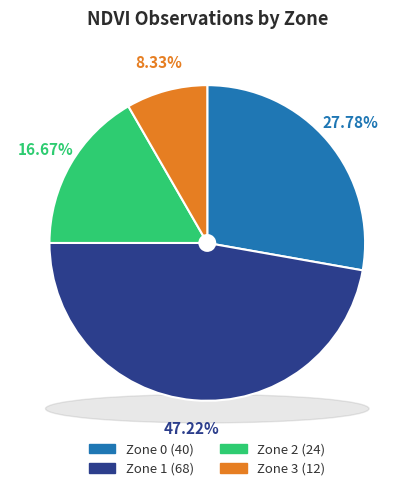

To the nearest percent, what is the difference between the largest and smallest slice percentages?

39%